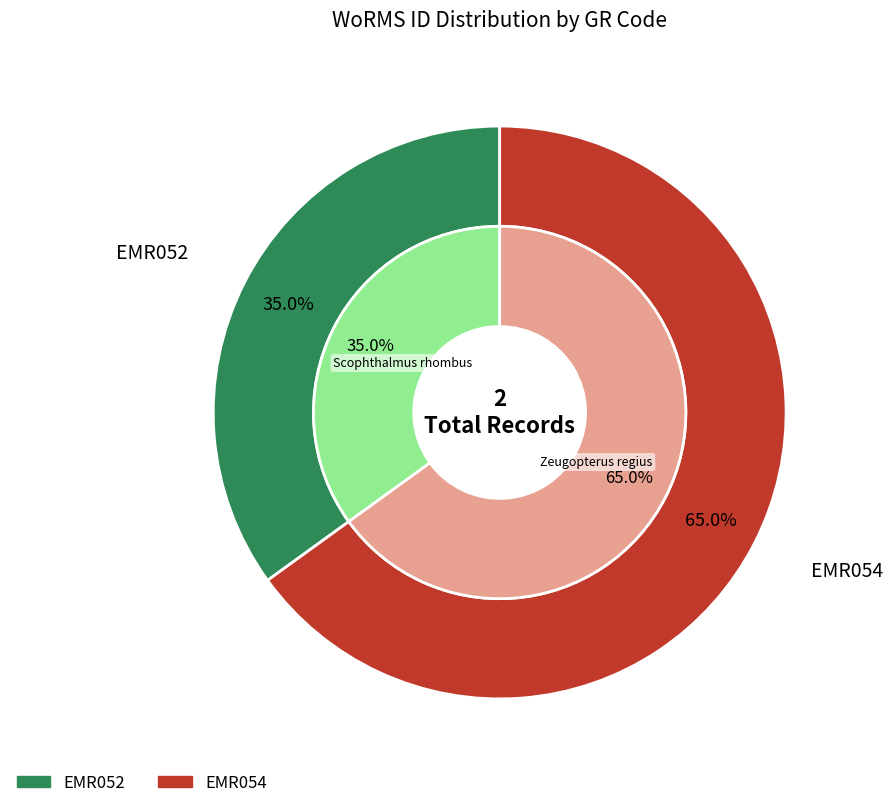

What is the smallest slice in the pie chart?

EMR052